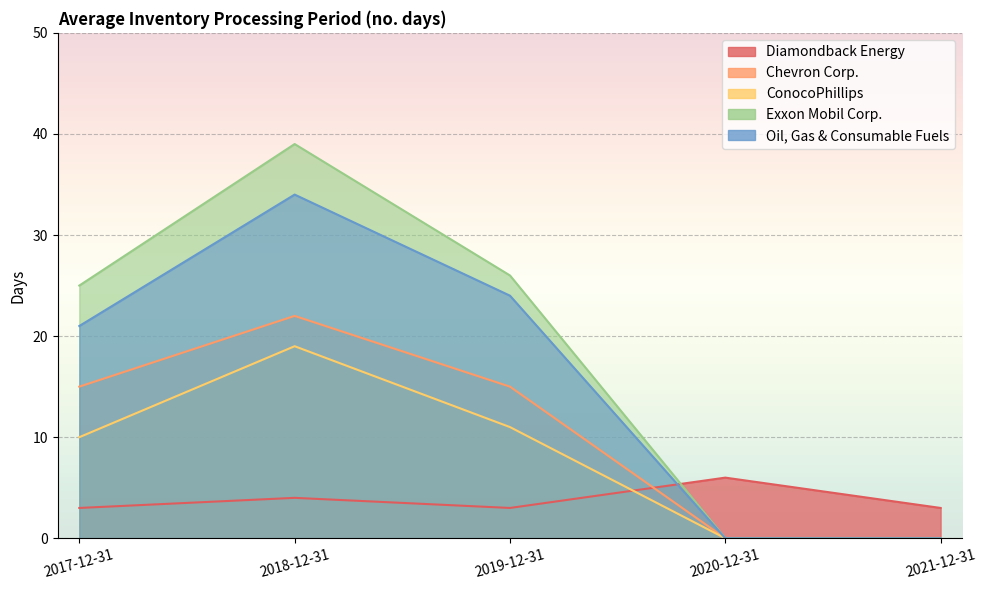

Which series ends up on top after the final intersection of Diamondback Energy and Chevron Corp.?

Diamondback Energy